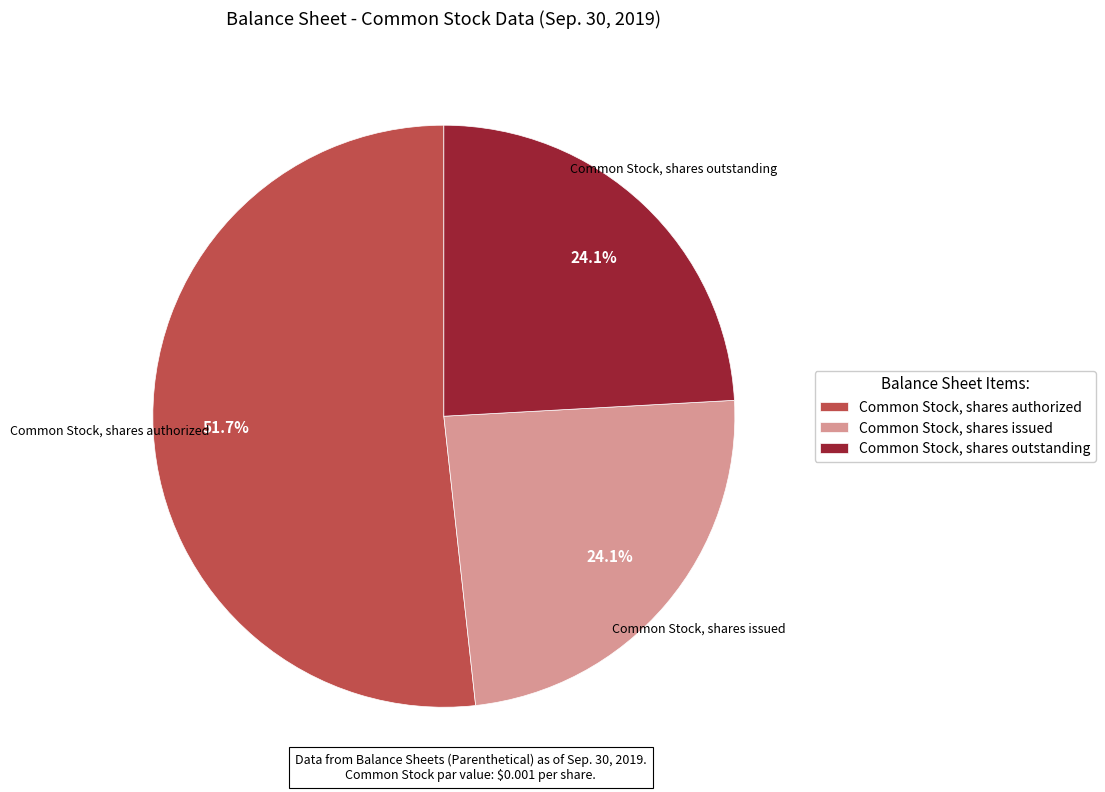

Which slice represents more than half of the pie?

Common Stock, shares authorized